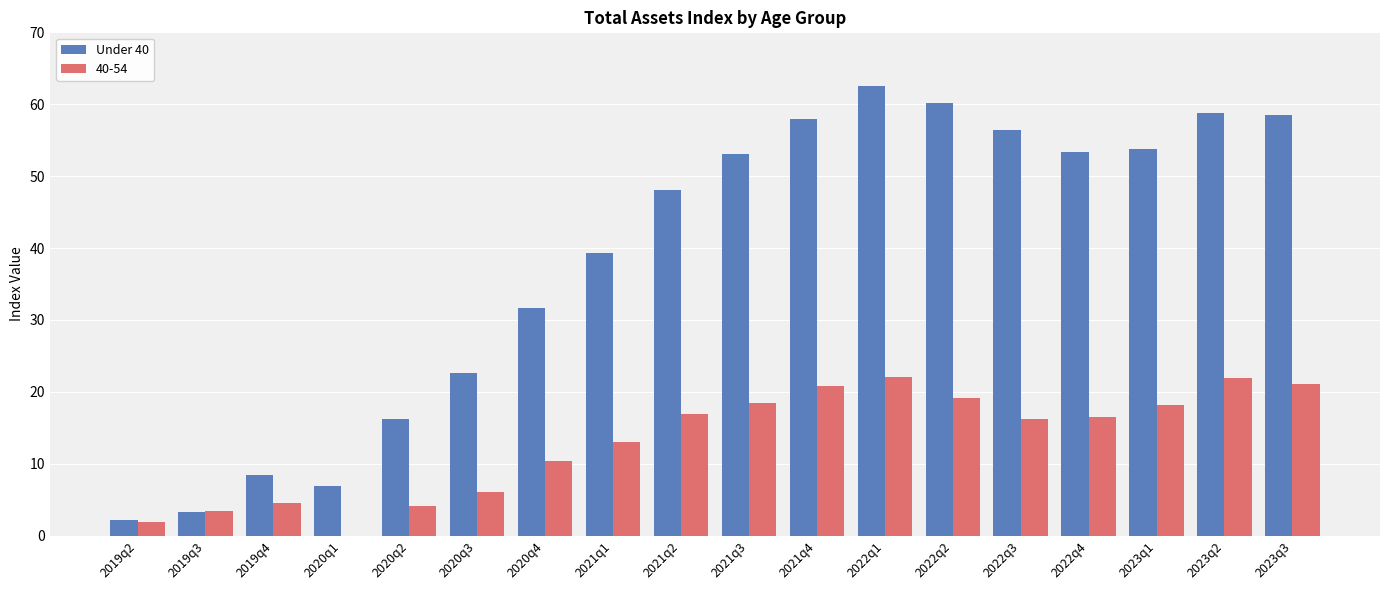

The value of 40-54 at 2022q4 is 24.6. True or false?

False